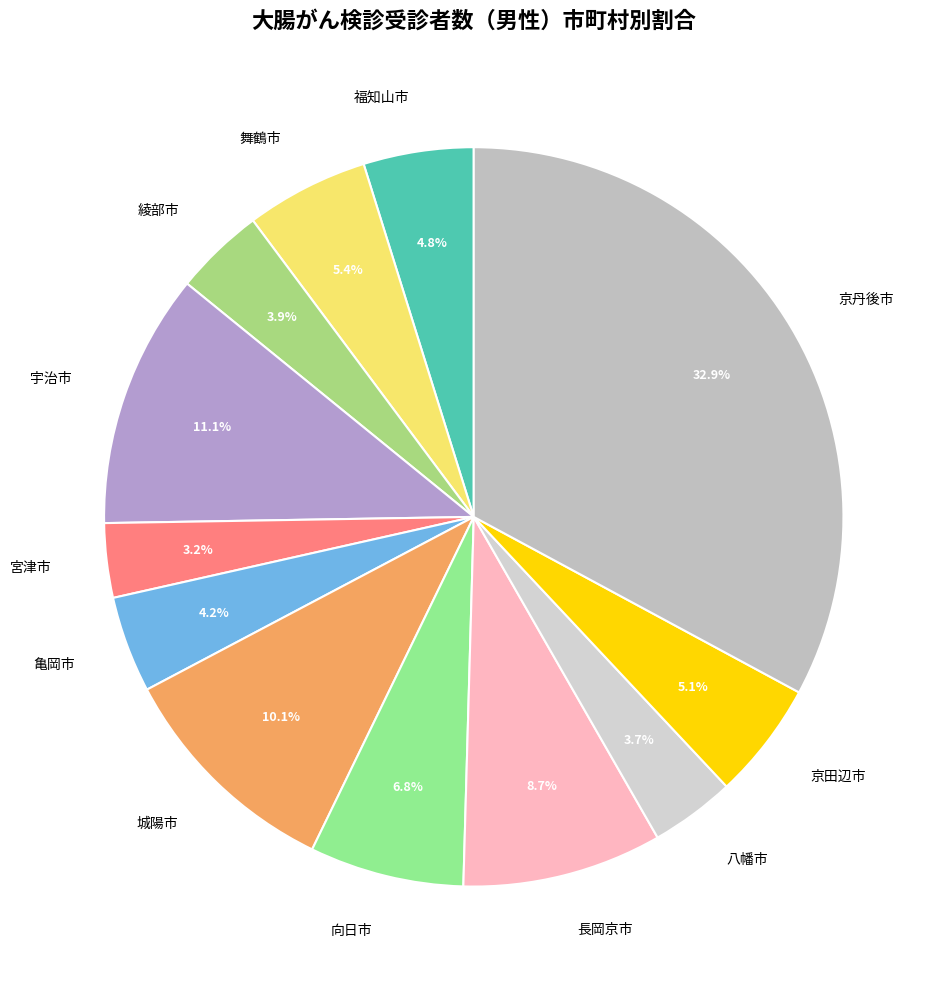

What percentage do 京丹後市 and 福知山市 together represent?

37.7%